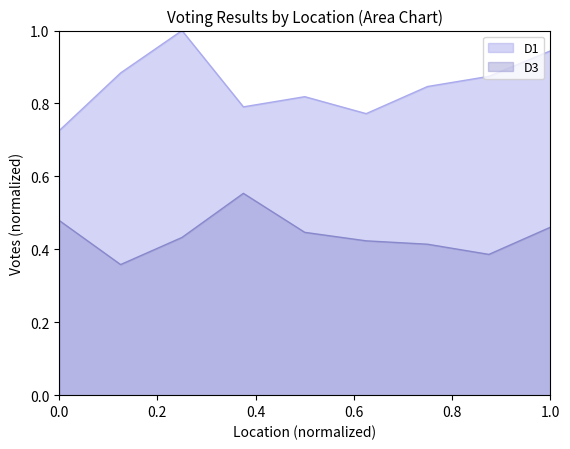

Does the chart display data point markers on the line(s)?

No